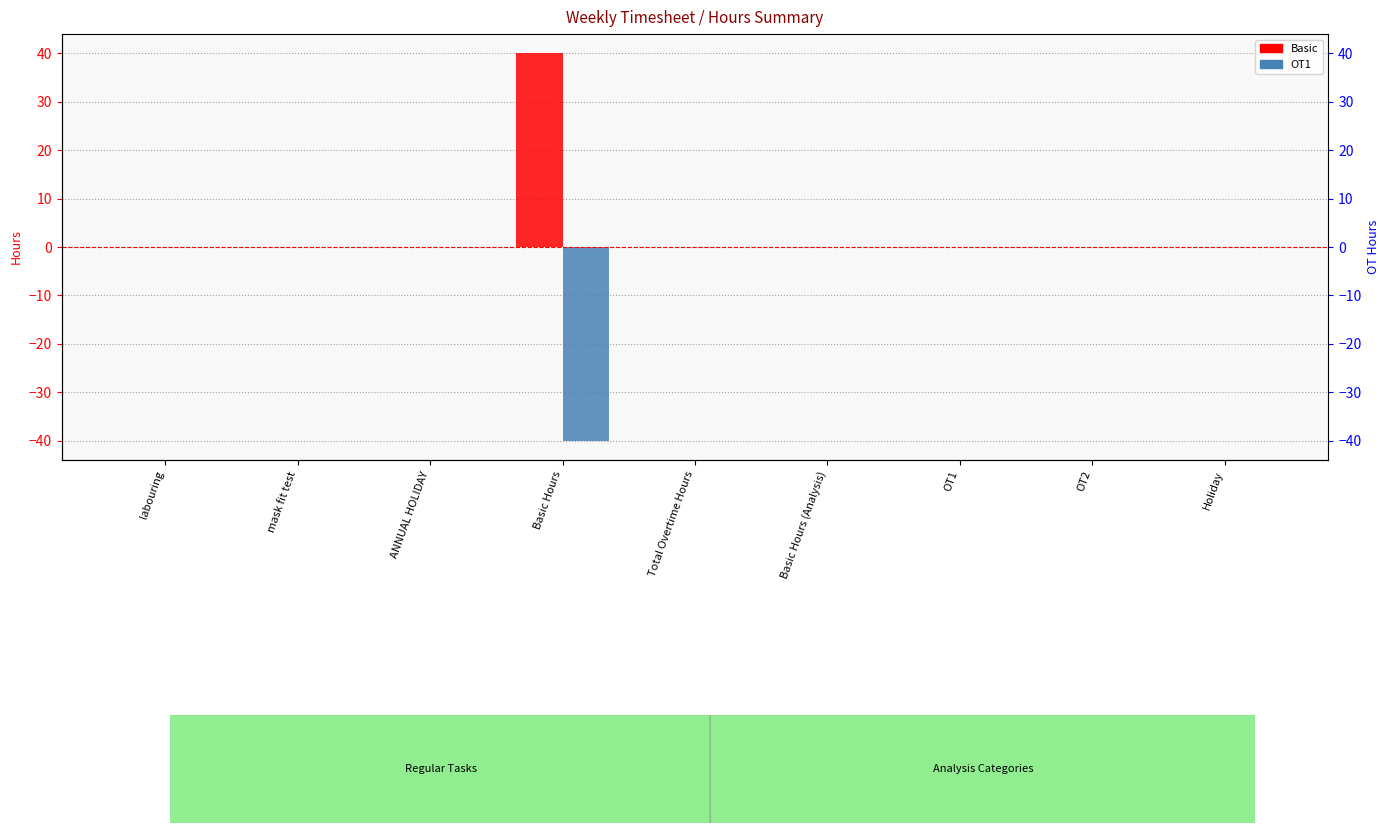

Is the value of Basic at OT2 greater than the value of OT1 at OT1?

No